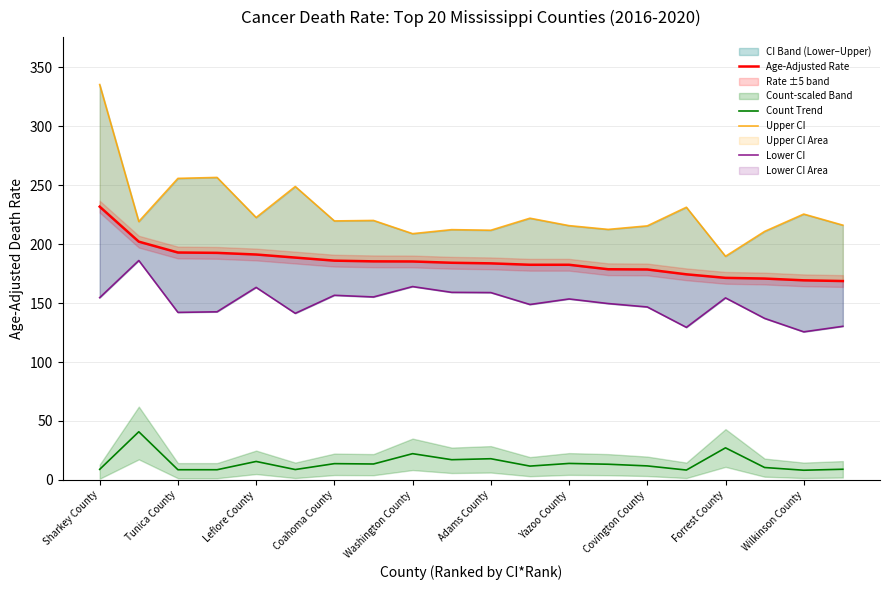

The value of Count Trend at Coahoma County is 13.8. True or false?

True